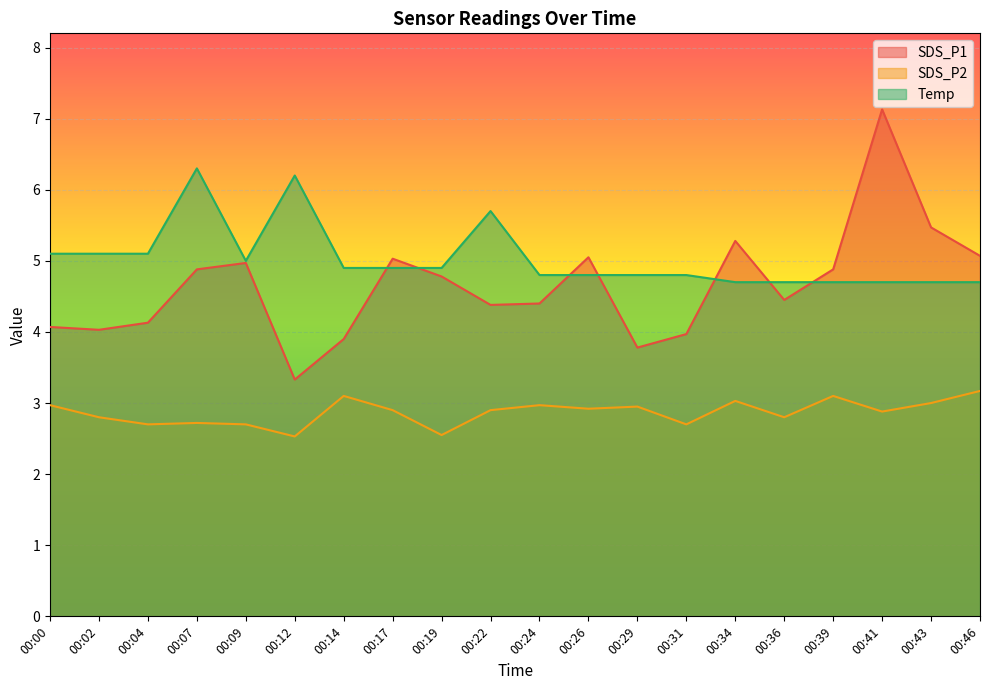

The SDS_P2 series shows 3.6 at 00:04. True or false?

False